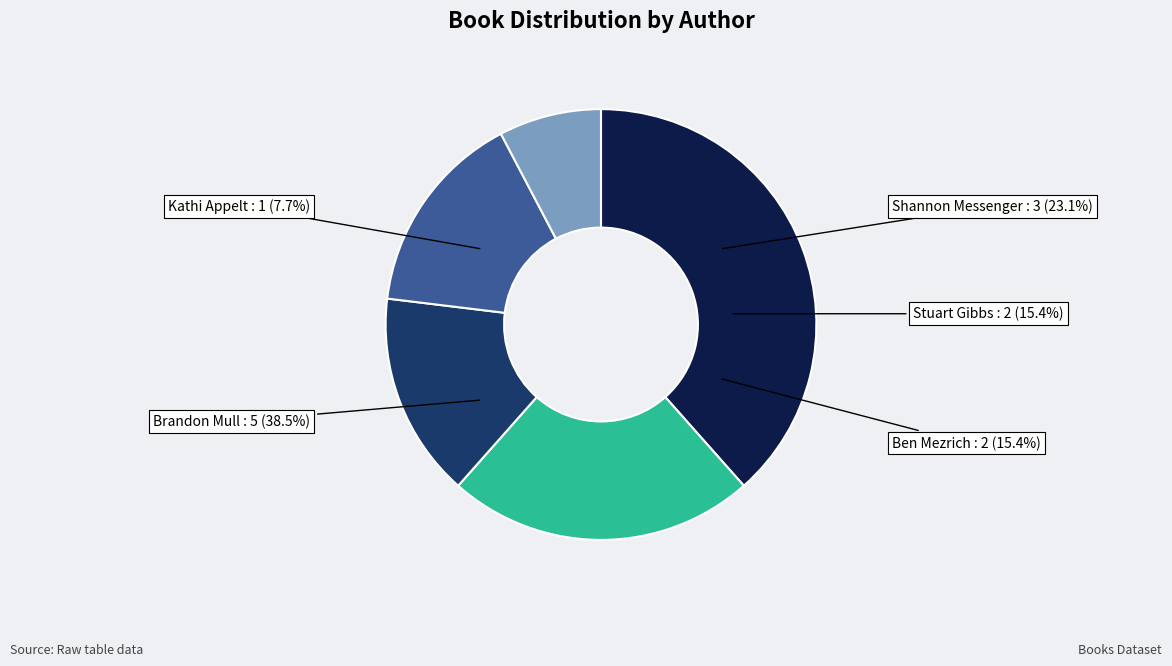

To the nearest percent, what portion does Other represent?

7%